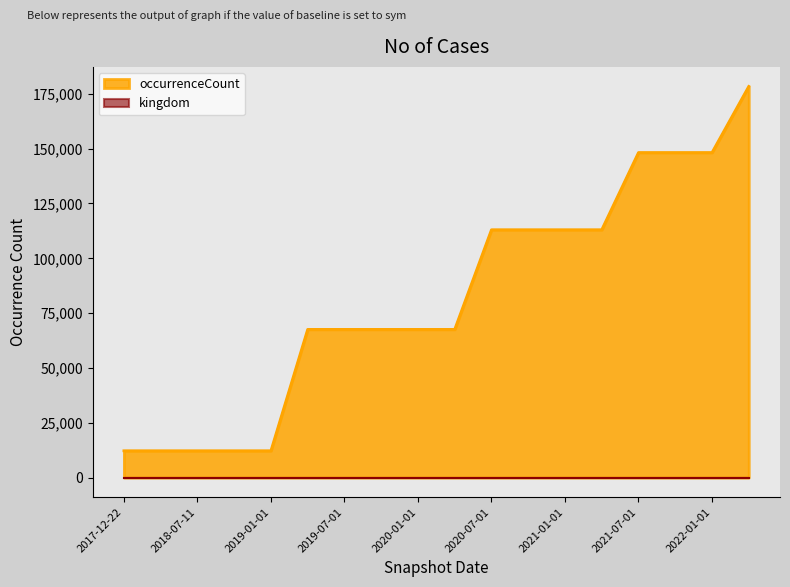

The value at 2018-09-28 is 12230. True or false?

True